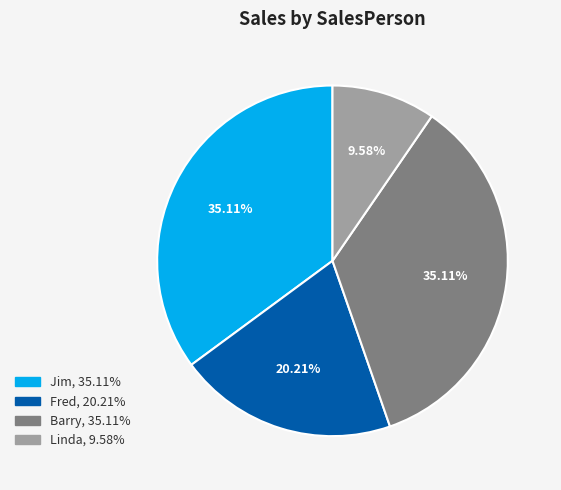

What is the smallest slice in the pie chart?

Linda